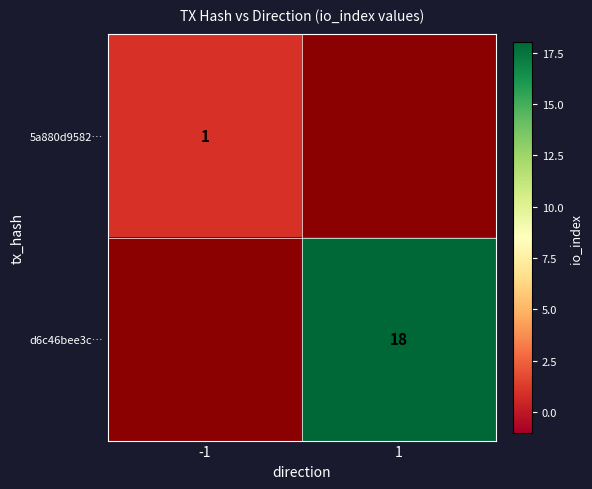

List the labels in order of d6c46bee3c… value, largest first.

-1, 1